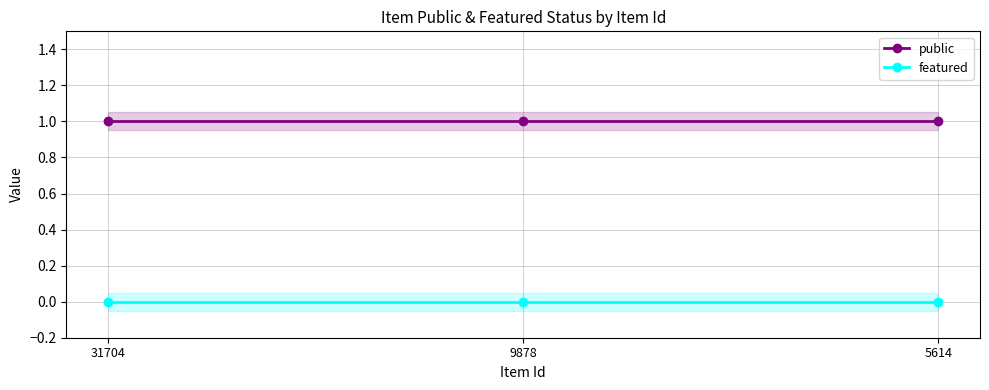

Reading left to right, what are all the values shown in this chart?

public: 1	1	1
featured: 0	0	0